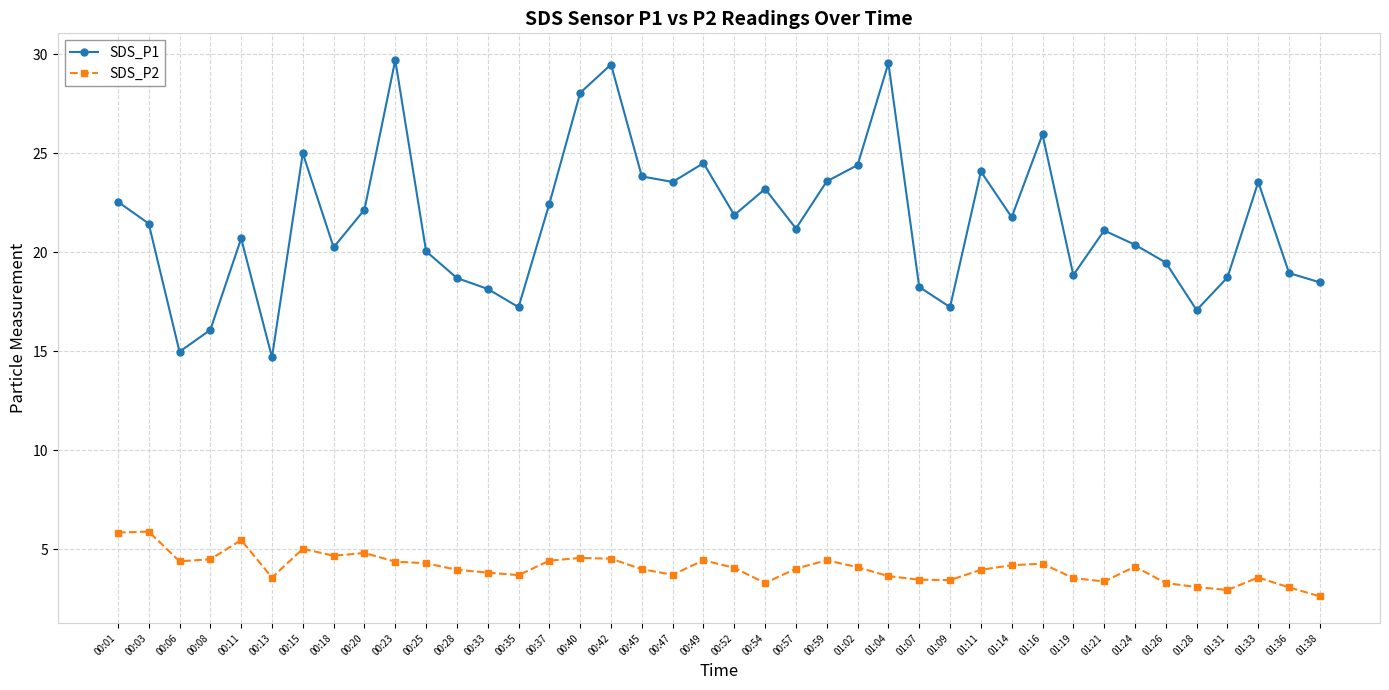

What is the label of the 35th point from the left?

01:26